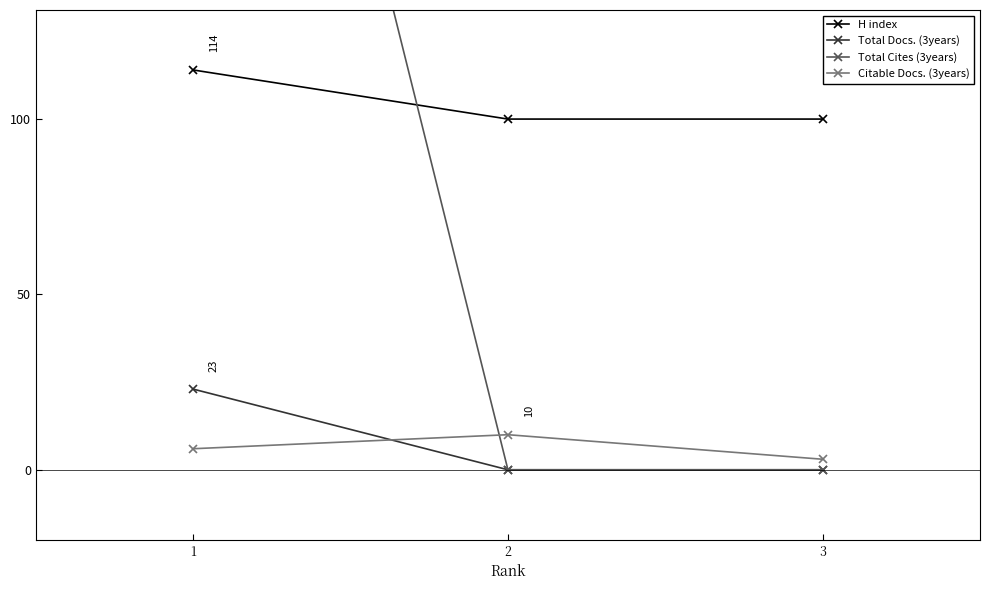

How many data points in Total Cites (3years) are above 0?

1